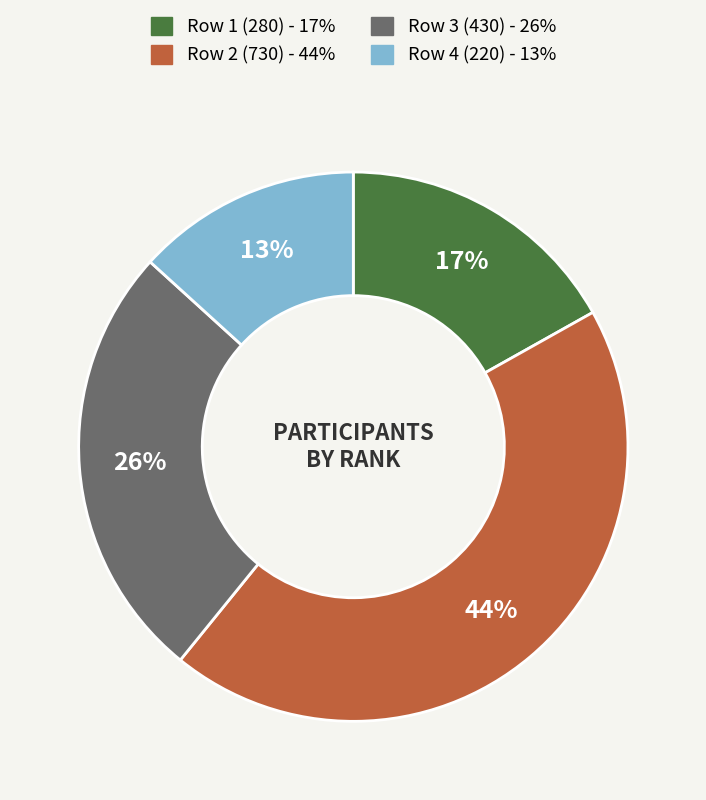

Does any single category account for the majority?

No